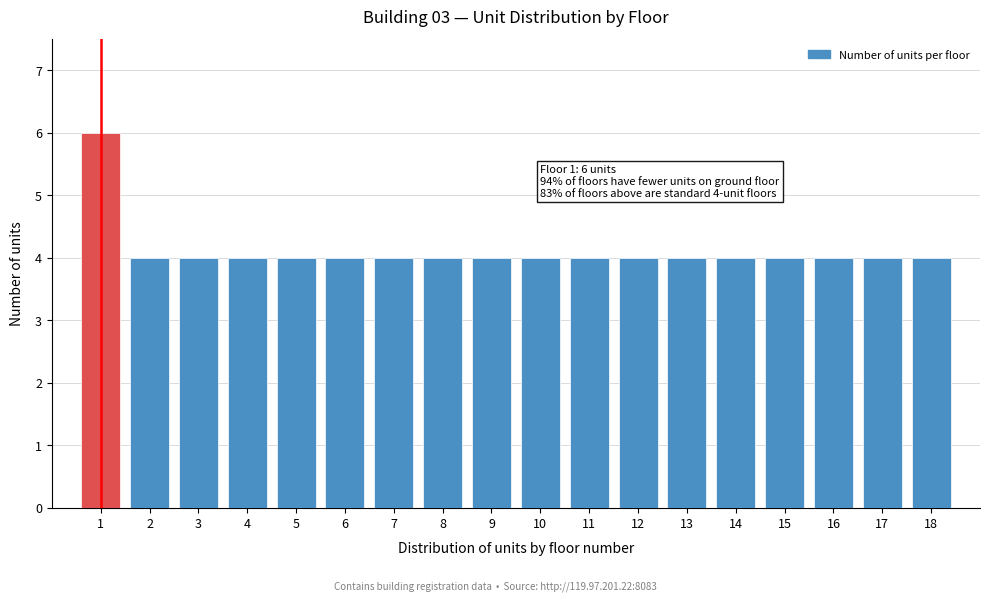

Reading left to right, transcribe all the data shown in this chart.

6	4	4	4	4	4	4	4	4	4	4	4	4	4	4	4	4	4